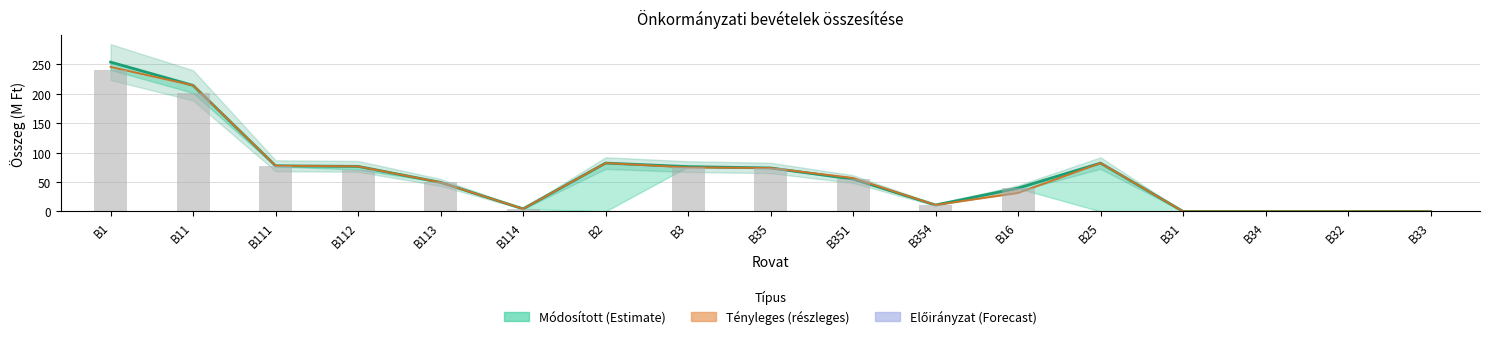

What is the ratio of the value at B1 to the value at B3?

3.3